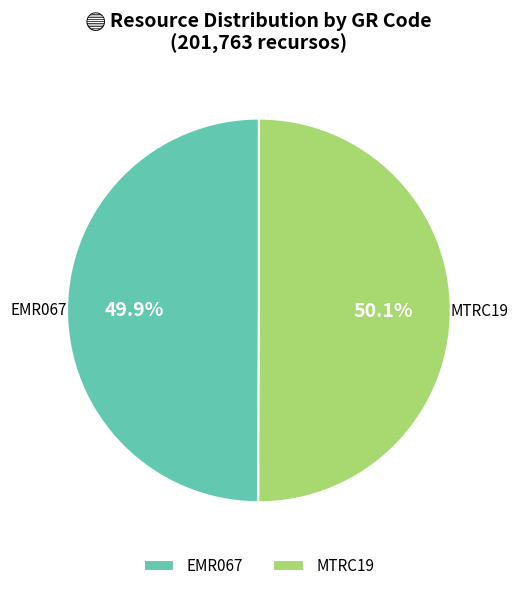

To the nearest percent, what percentage of the pie is EMR067?

50%